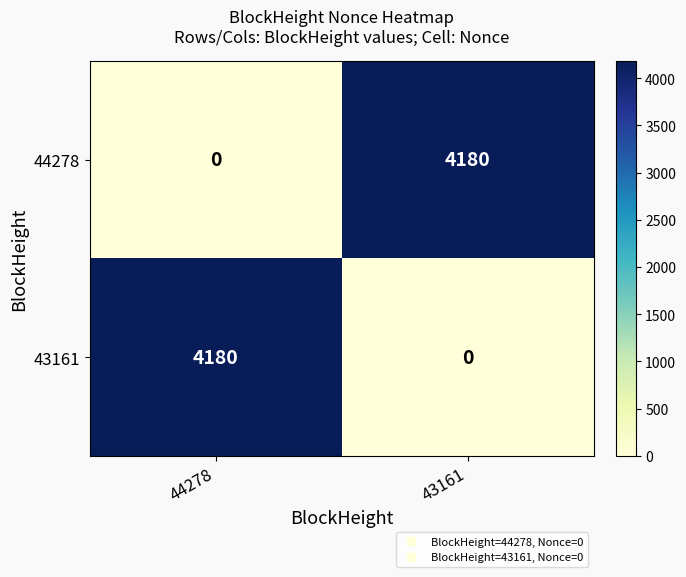

Reading left to right, extract all data points from this chart.

44278: 0	4180
43161: 4180	0